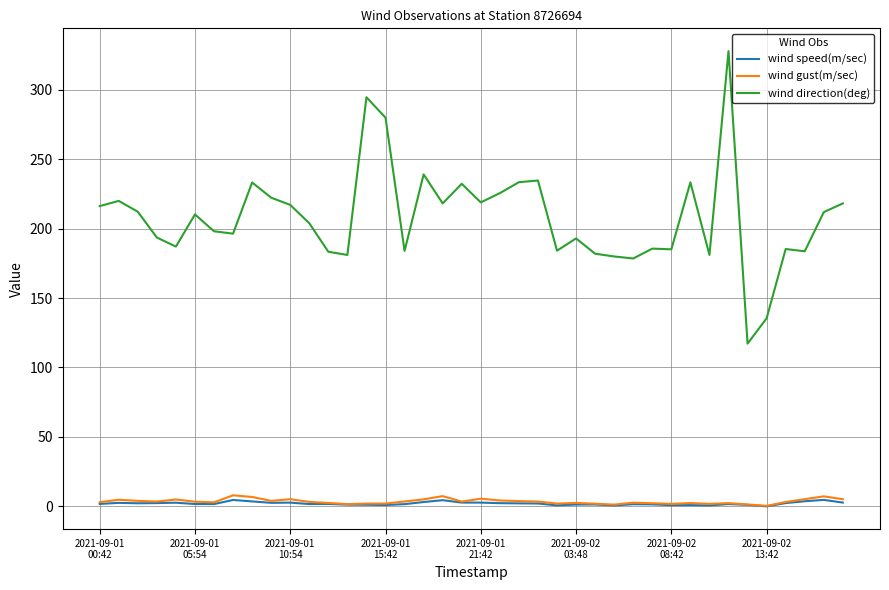

Which series has the largest total across all categories?

wind direction(deg)